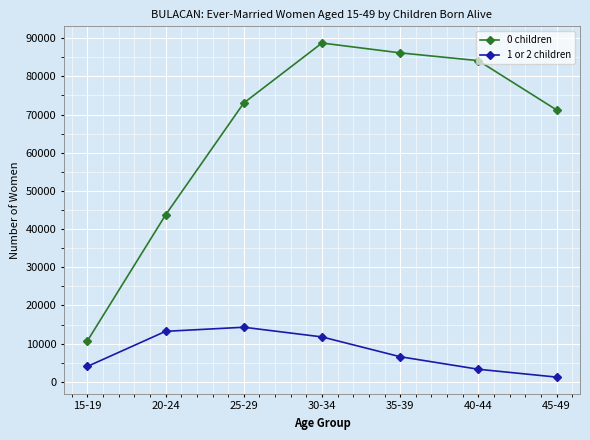

Reading left to right, transcribe all the data shown in this chart.

0 children: 15-19=10720	20-24=43711	25-29=73026	30-34=88728	35-39=86153	40-44=84111	45-49=71213
1 or 2 children: 15-19=4022	20-24=13217	25-29=14288	30-34=11753	35-39=6563	40-44=3282	45-49=1227